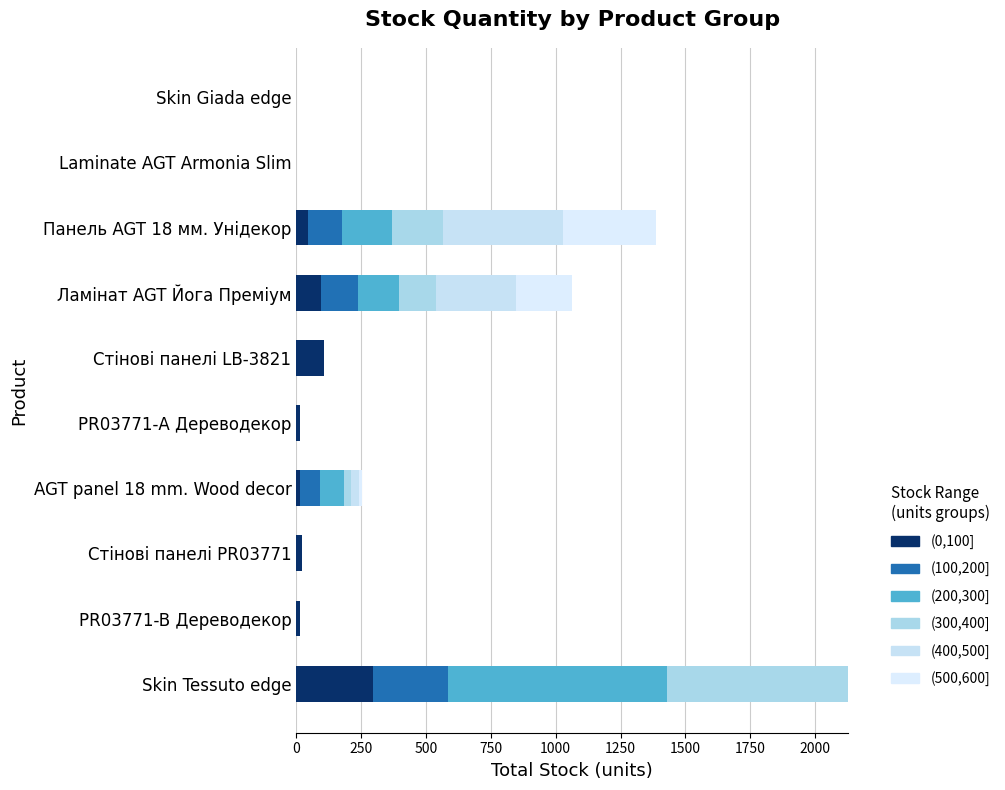

Which series has the largest range (max minus min)?

(200,300]